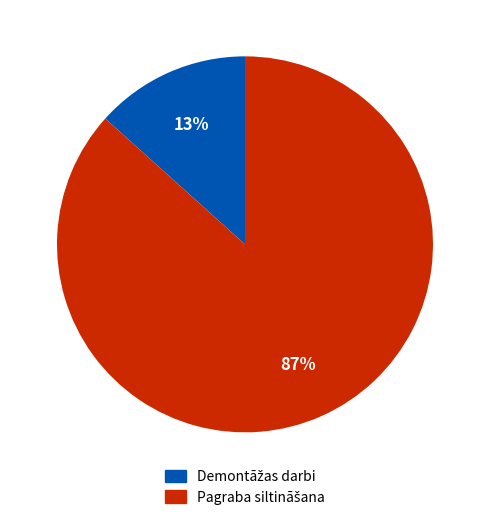

Is there any slice that represents more than half of the pie?

Yes